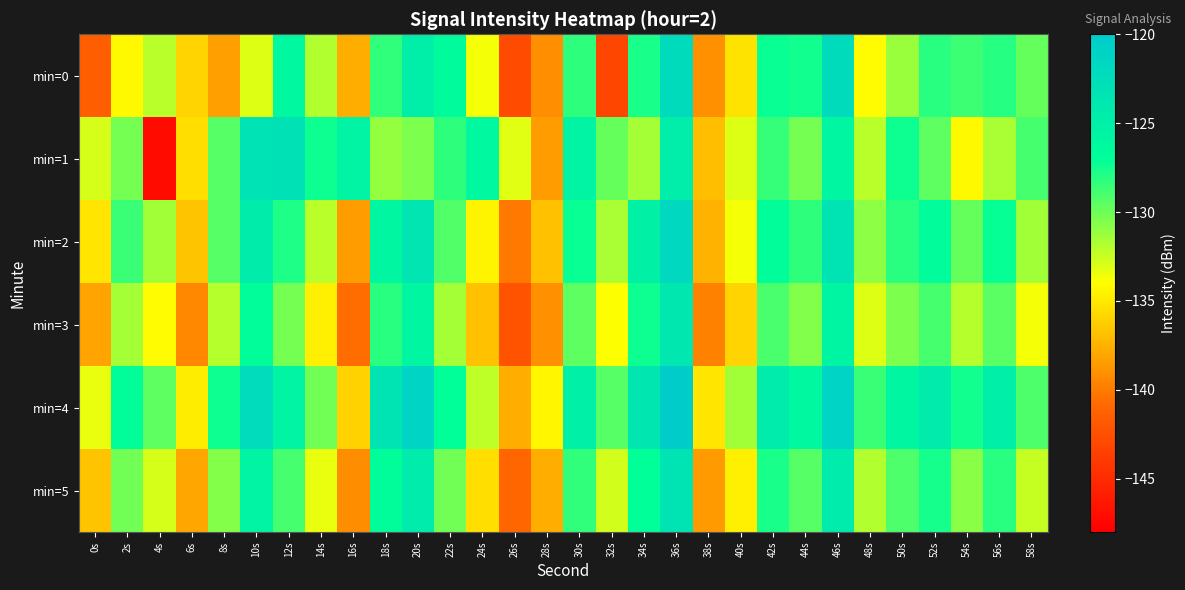

Which series has the largest total across all categories?

min=4